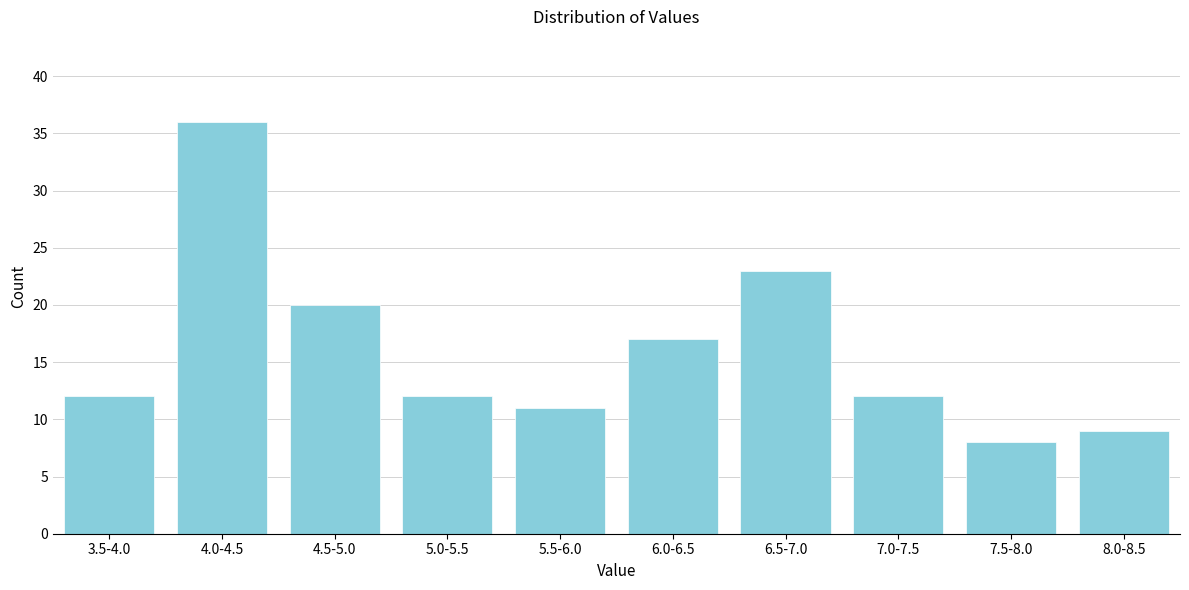

Reading right to left, extract all data points from this chart.

9	8	12	23	17	11	12	20	36	12